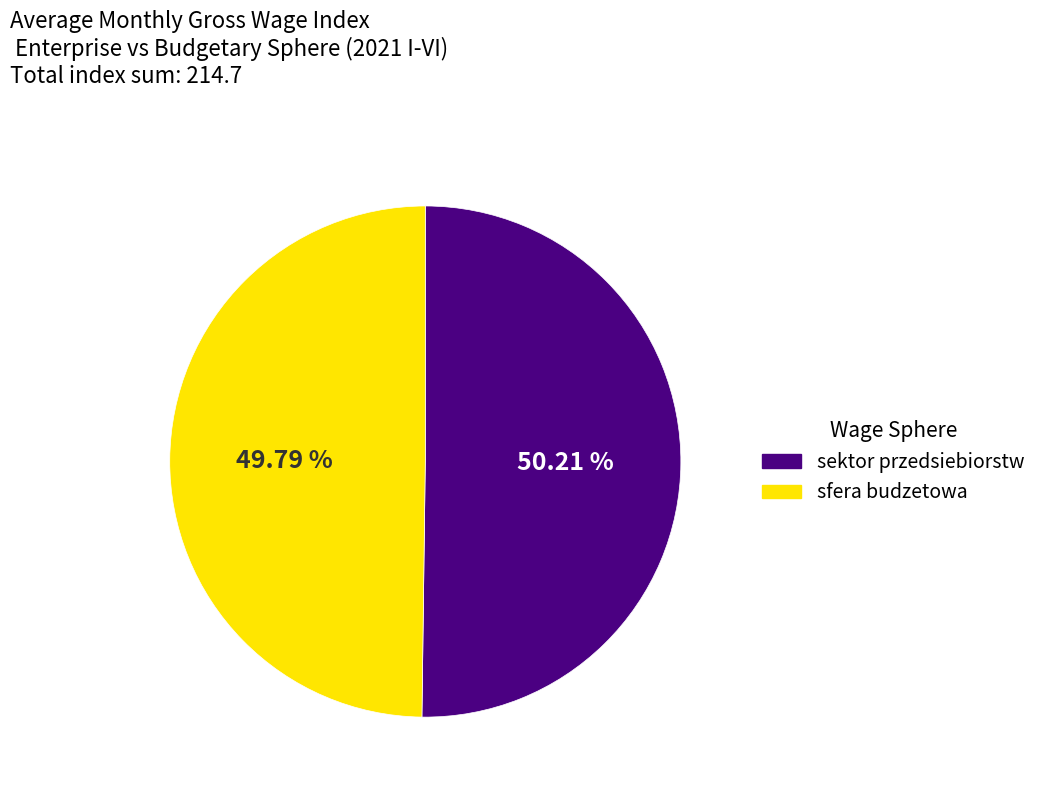

Count the number of slices in the pie.

2